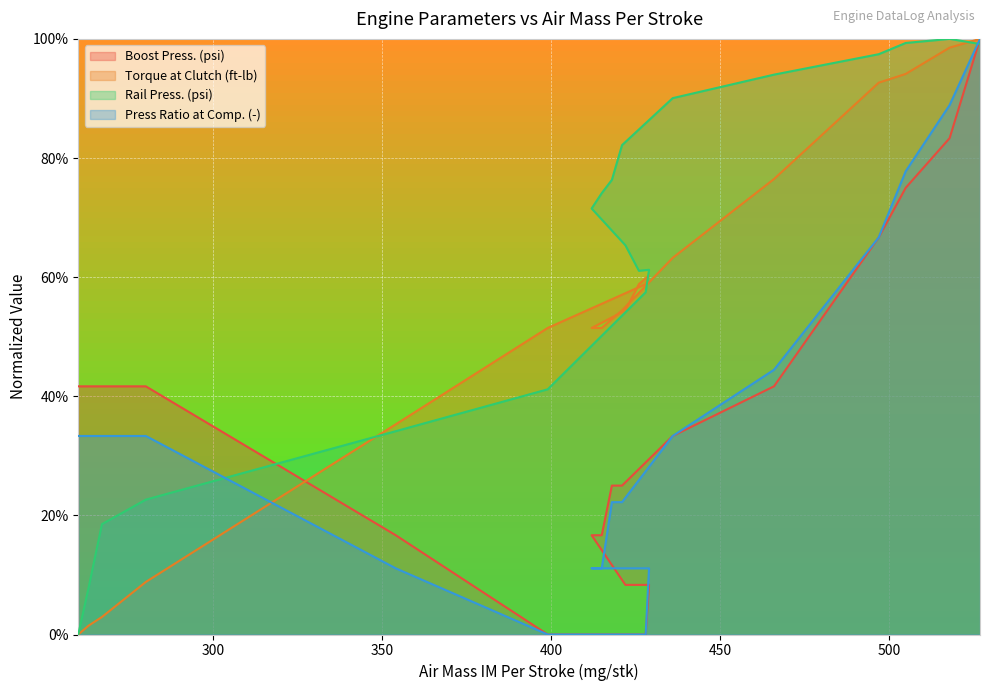

True or false: Boost Press. (psi) has more than 1 points higher than both neighbors.

False